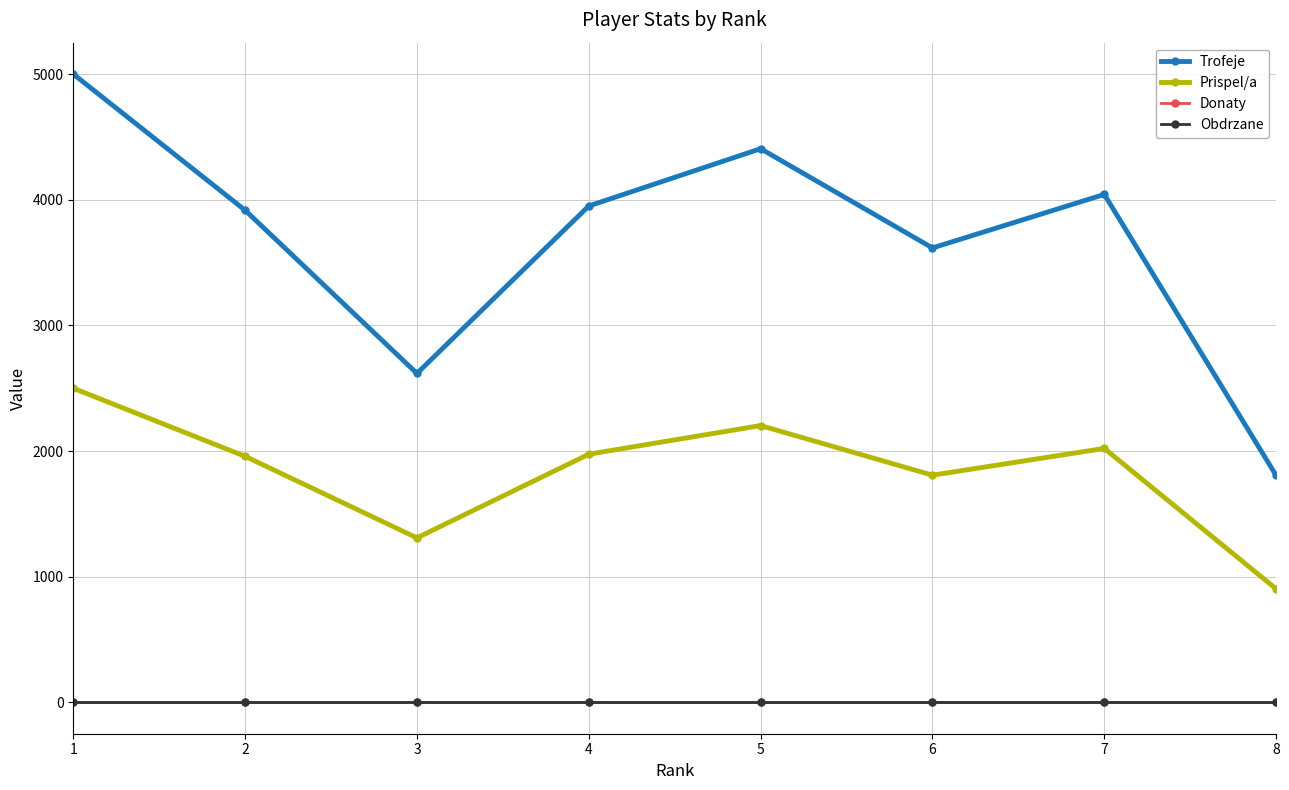

Which series has the largest range (max minus min)?

Trofeje